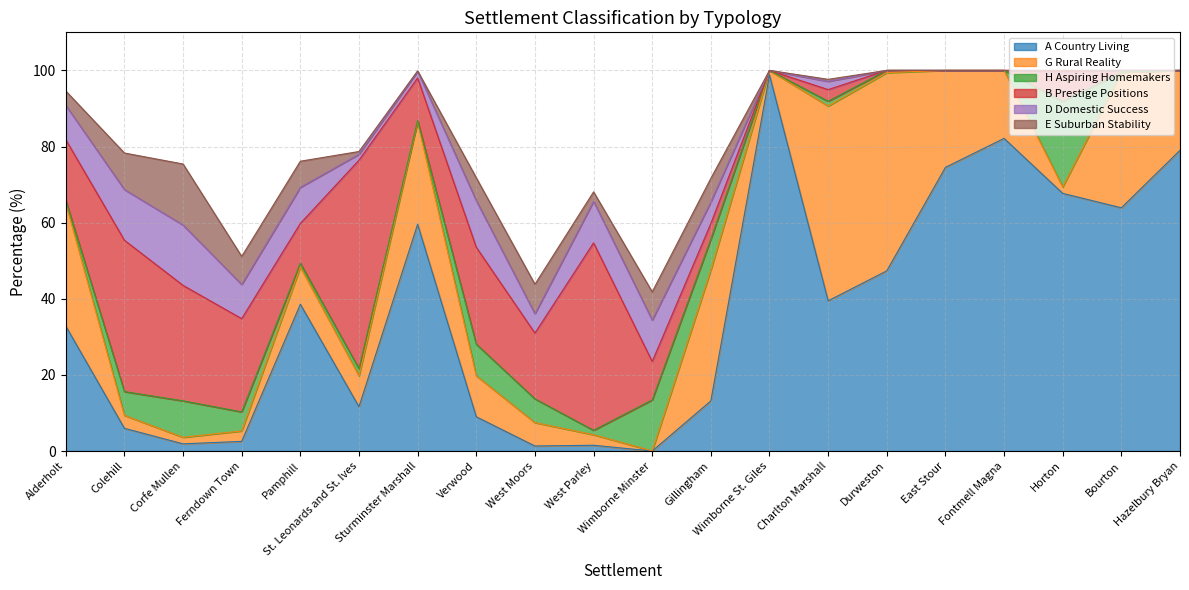

What are all the series names shown in the legend?

A Country Living, G Rural Reality, H Aspiring Homemakers, B Prestige Positions, D Domestic Success, E Suburban Stability